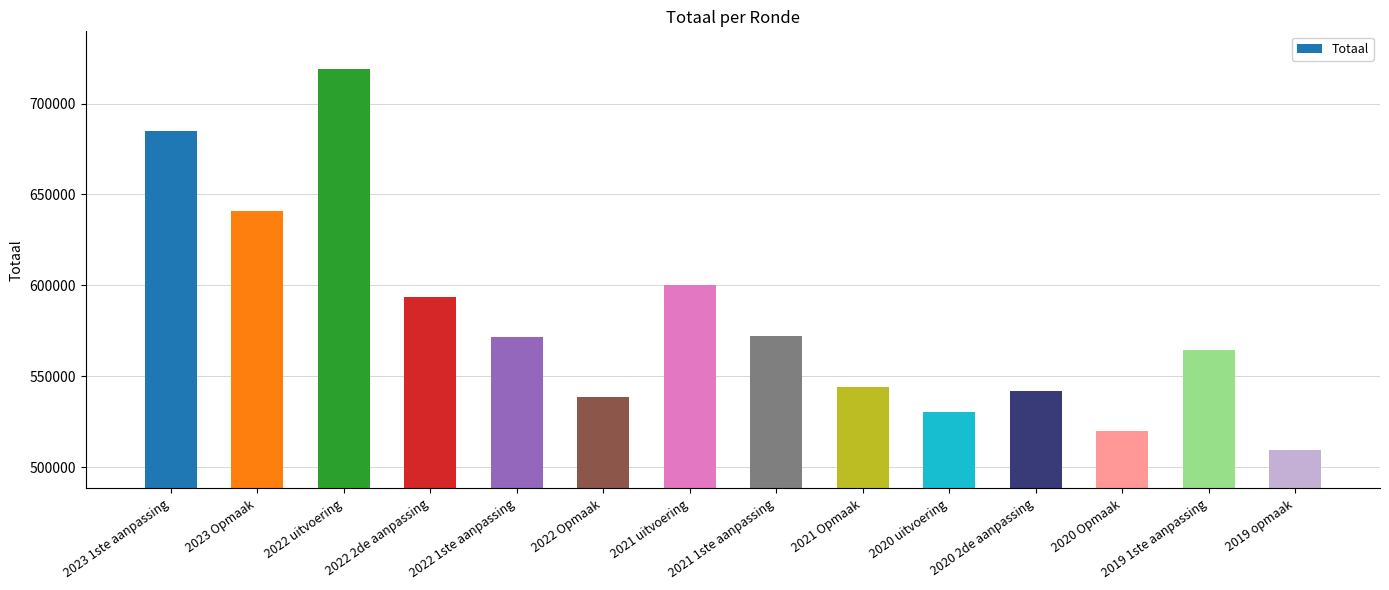

True or false: the data shows 530489 at 2020 uitvoering.

True